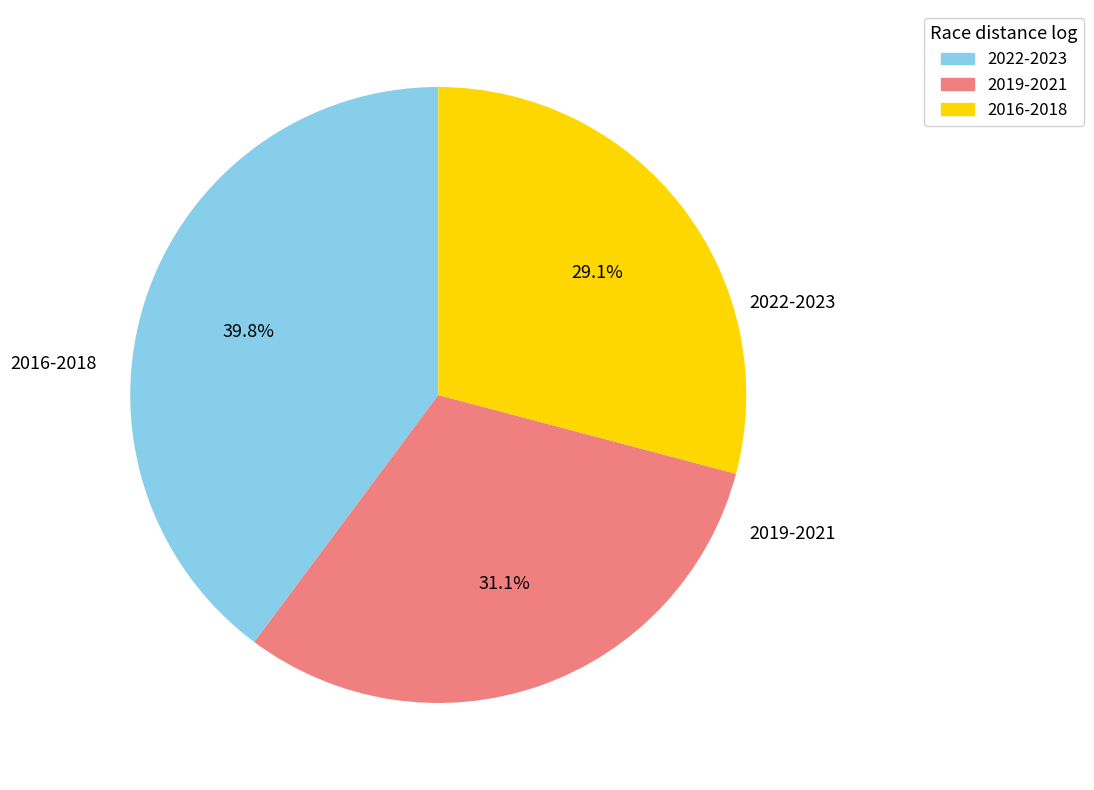

Is there a majority slice in this chart?

No